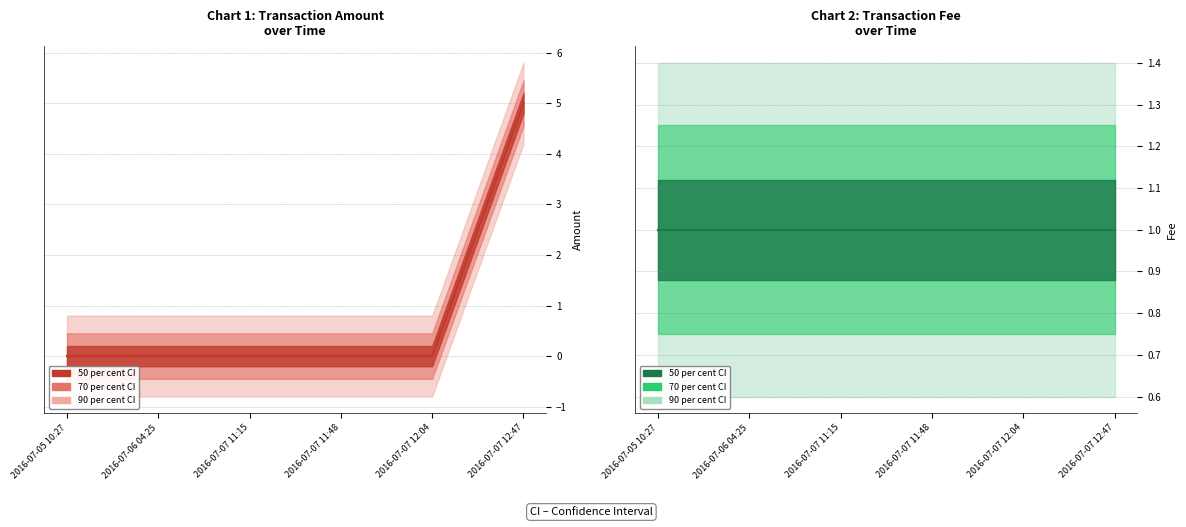

Reading right to left, transcribe all the data shown in this chart.

Amount (centre): 2016-07-07 12:47=5	2016-07-07 12:04=0	2016-07-07 11:48=0	2016-07-07 11:15=0	2016-07-06 04:25=0	2016-07-05 10:27=0
Fee (centre): 2016-07-07 12:47=1	2016-07-07 12:04=1	2016-07-07 11:48=1	2016-07-07 11:15=1	2016-07-06 04:25=1	2016-07-05 10:27=1